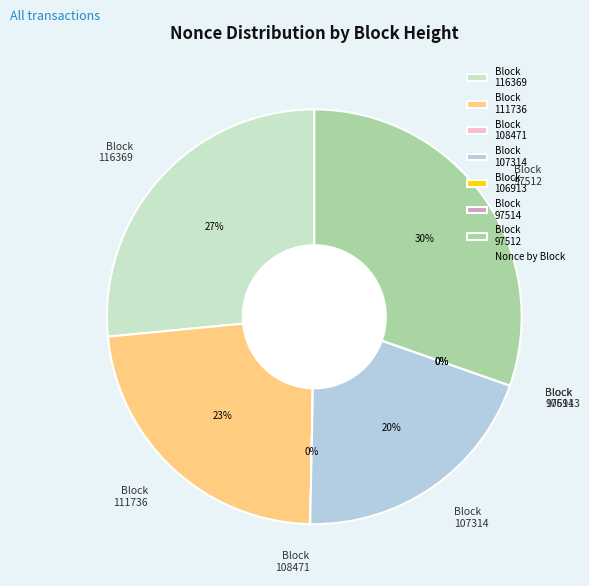

What is the change in value from 116369 to 97514?

-32553